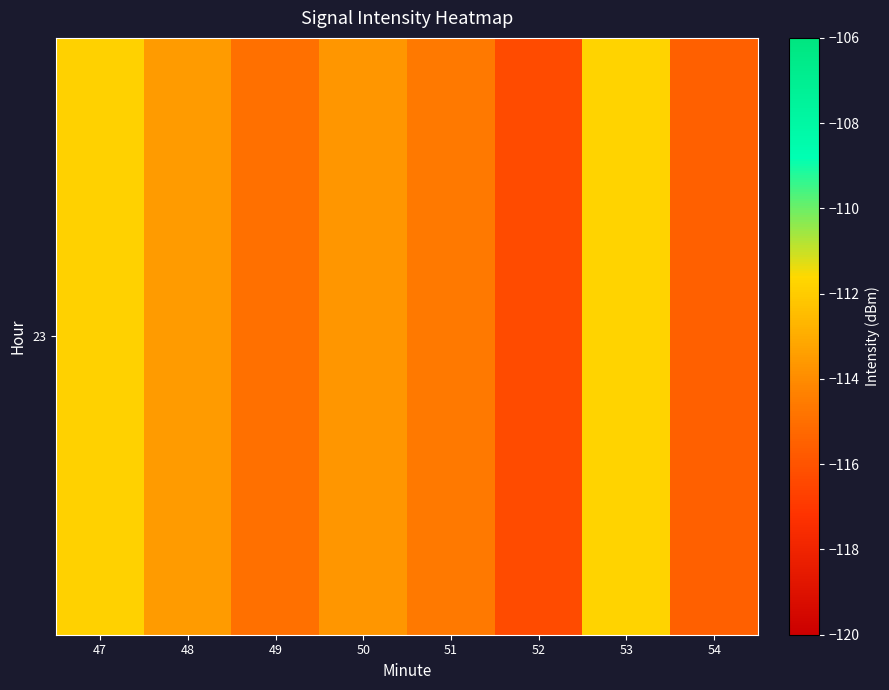

The value at 50 is -113.7. True or false?

True